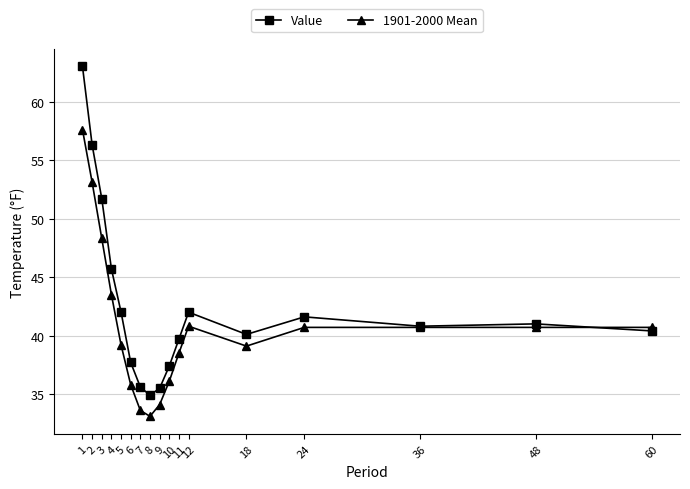

Which series changed the most between 3 and 6?

Value